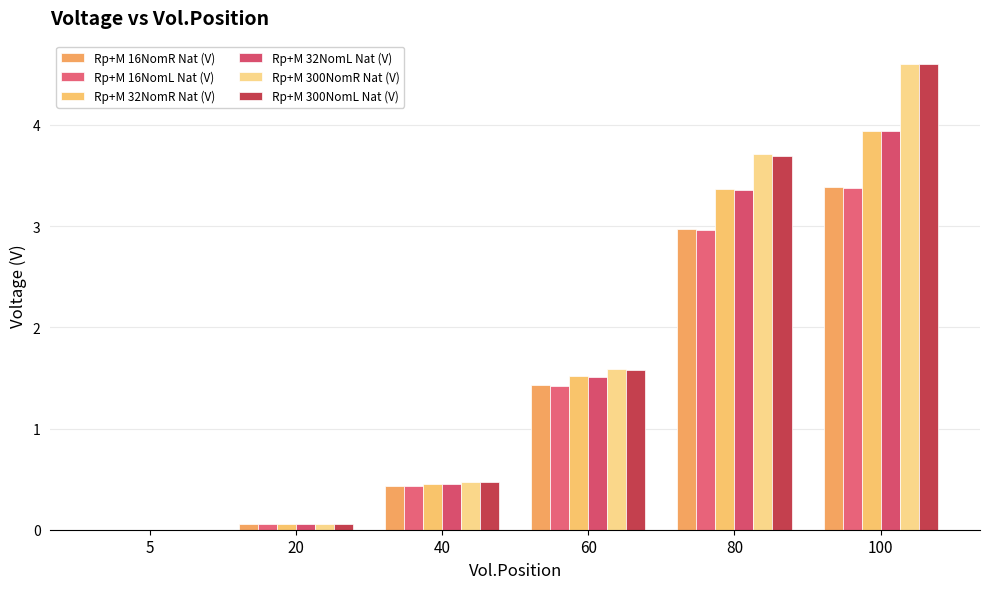

Are the bars grouped side by side (vs. stacked)?

Yes